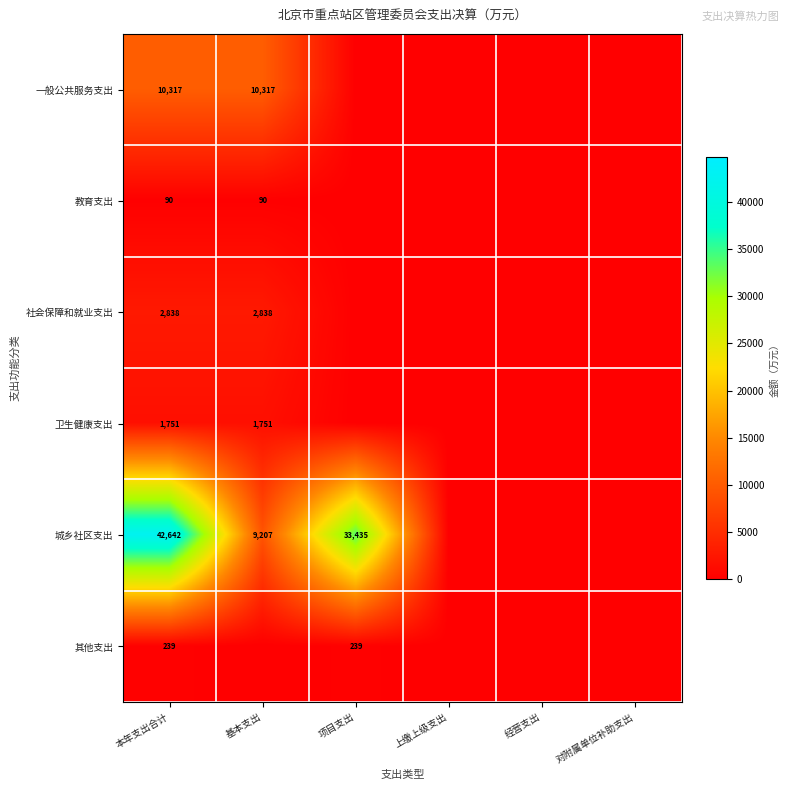

Is it true that 城乡社区支出 equals 9207 at 基本支出?

True